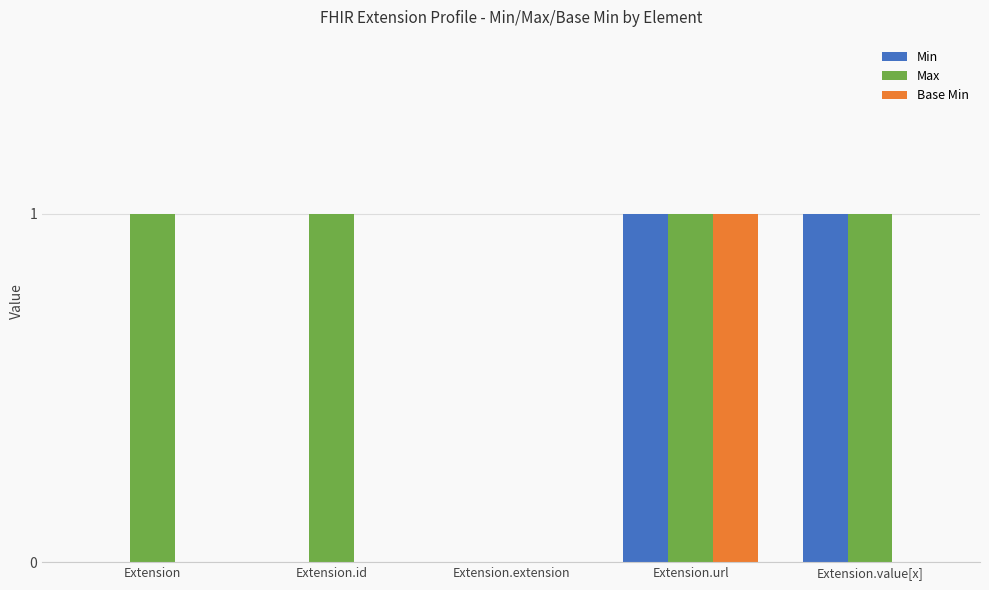

Reading left to right, list all the values displayed in this chart.

Min: 0	0	0	1	1
Max: 1	1	0	1	1
Base Min: 0	0	0	1	0